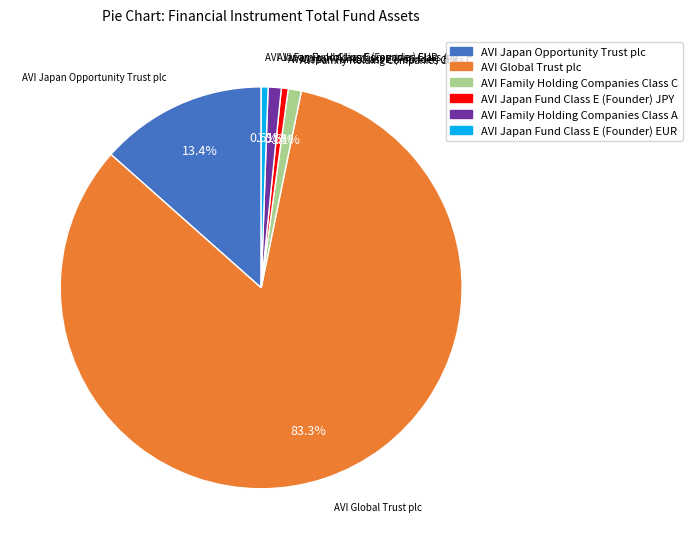

What portion of the pie excludes AVI Japan Opportunity Trust plc?

86.6%